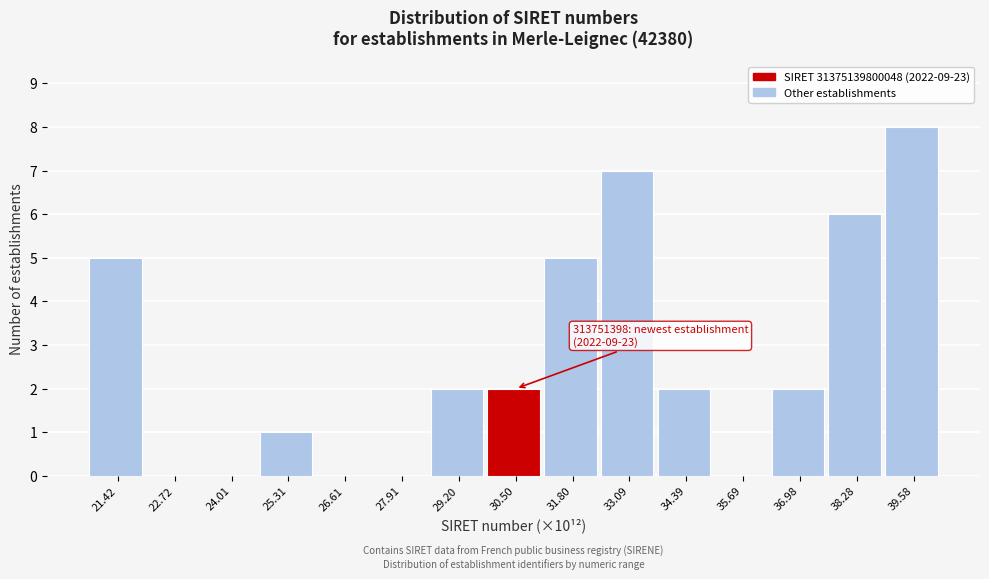

Reading right to left, list all the values displayed in this chart.

39.58=8	38.28=6	36.98=2	35.69=0	34.39=2	33.09=7	31.80=5	30.50=2	29.20=2	27.91=0	26.61=0	25.31=1	24.01=0	22.72=0	21.42=5